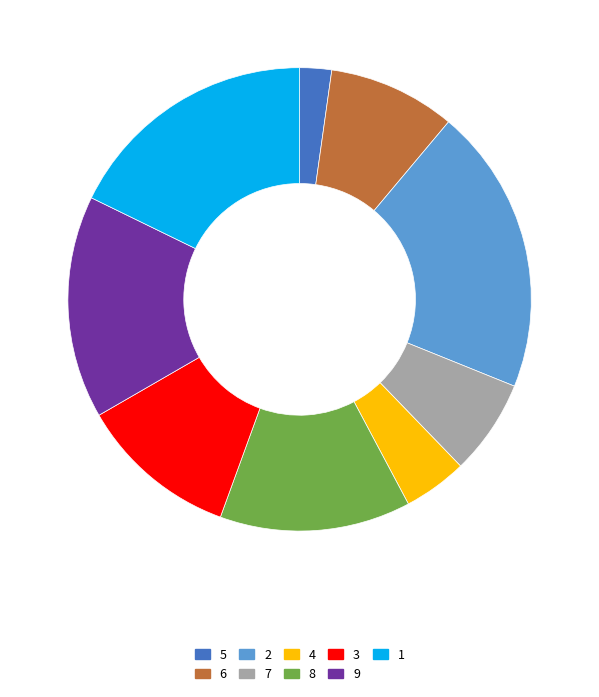

Rank the categories by value from lowest to highest.

5, 4, 7, 6, 3, 8, 9, 1, 2